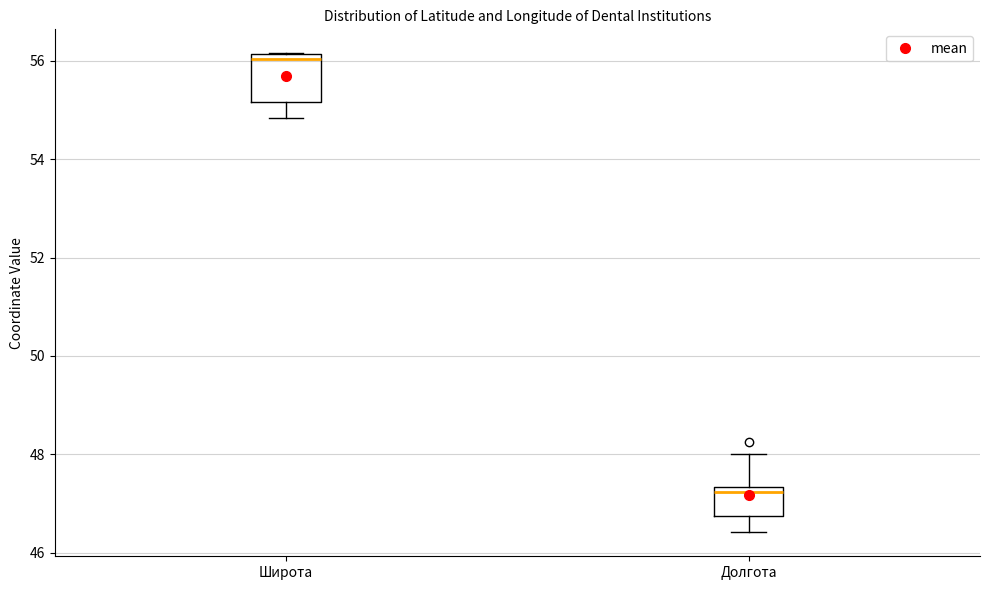

Reading left to right, read every box against the y-axis: the position of its median line, the range the box covers, and the ends of its whiskers. The values are not printed on the chart, so give them approximately, as read against the axis.

Широта: median 56.0, box 55.2 to 56.2, whiskers 54.8 to 56.2
Долгота: median 47.2, box 46.8 to 47.4, whiskers 46.4 to 48.0